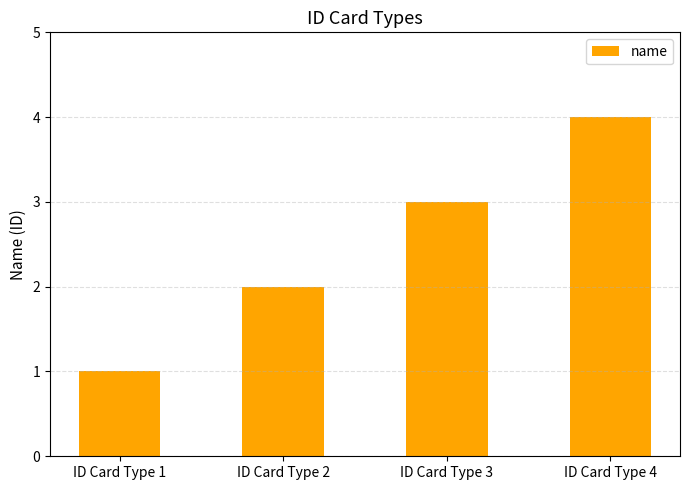

Rank the categories by value from lowest to highest.

ID Card Type 1, ID Card Type 2, ID Card Type 3, ID Card Type 4